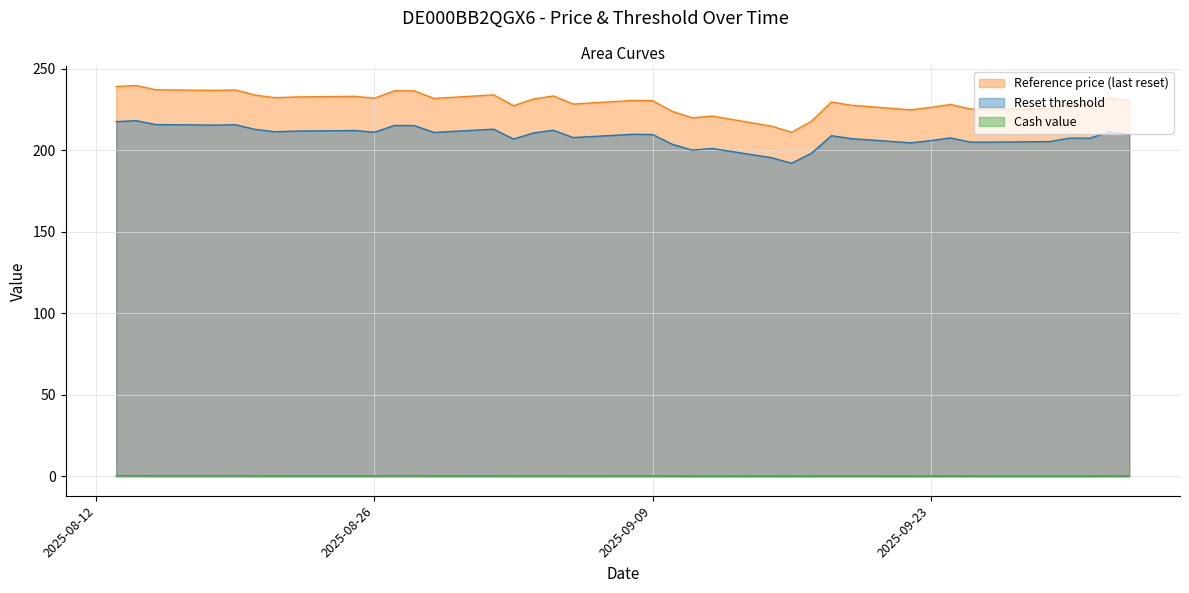

How many lines are shown in the chart?

3